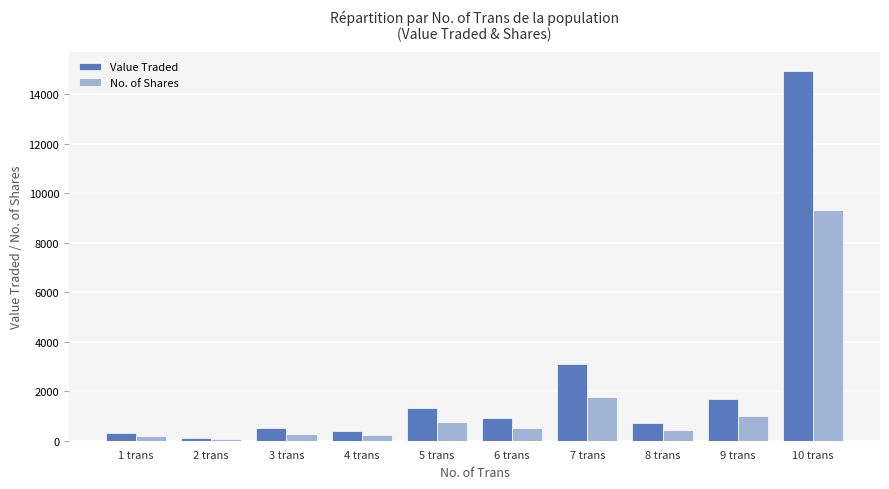

What is the maximum value shown in the chart?

14957